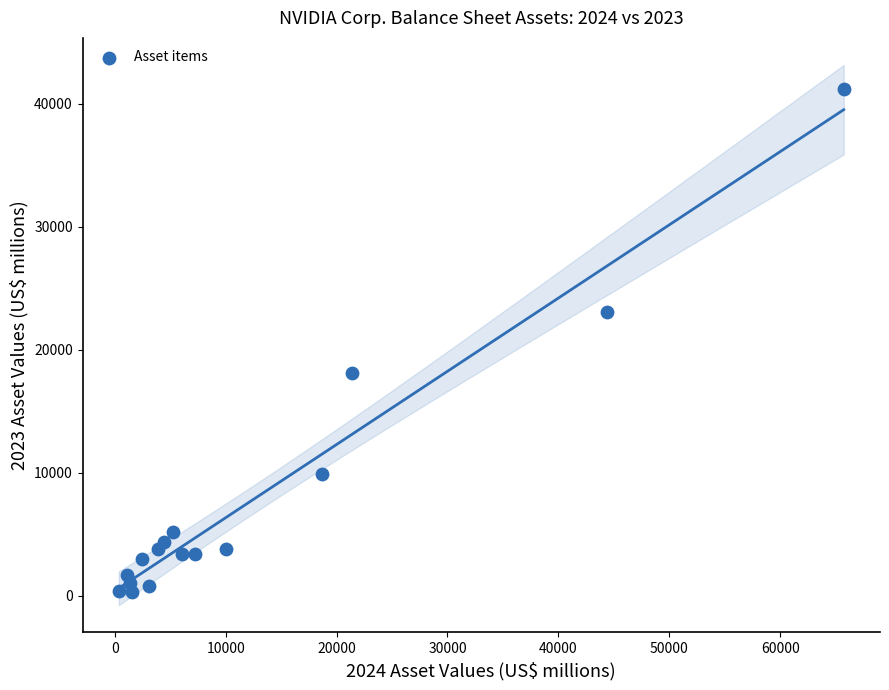

What is the range of Y values (max minus min)?

40883